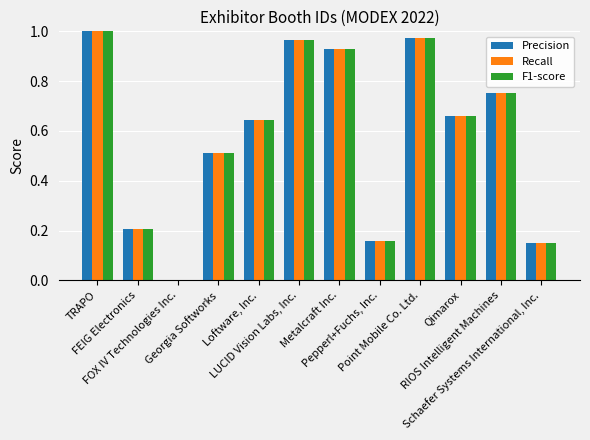

What are all the series names shown in the legend?

Precision, Recall, F1-score